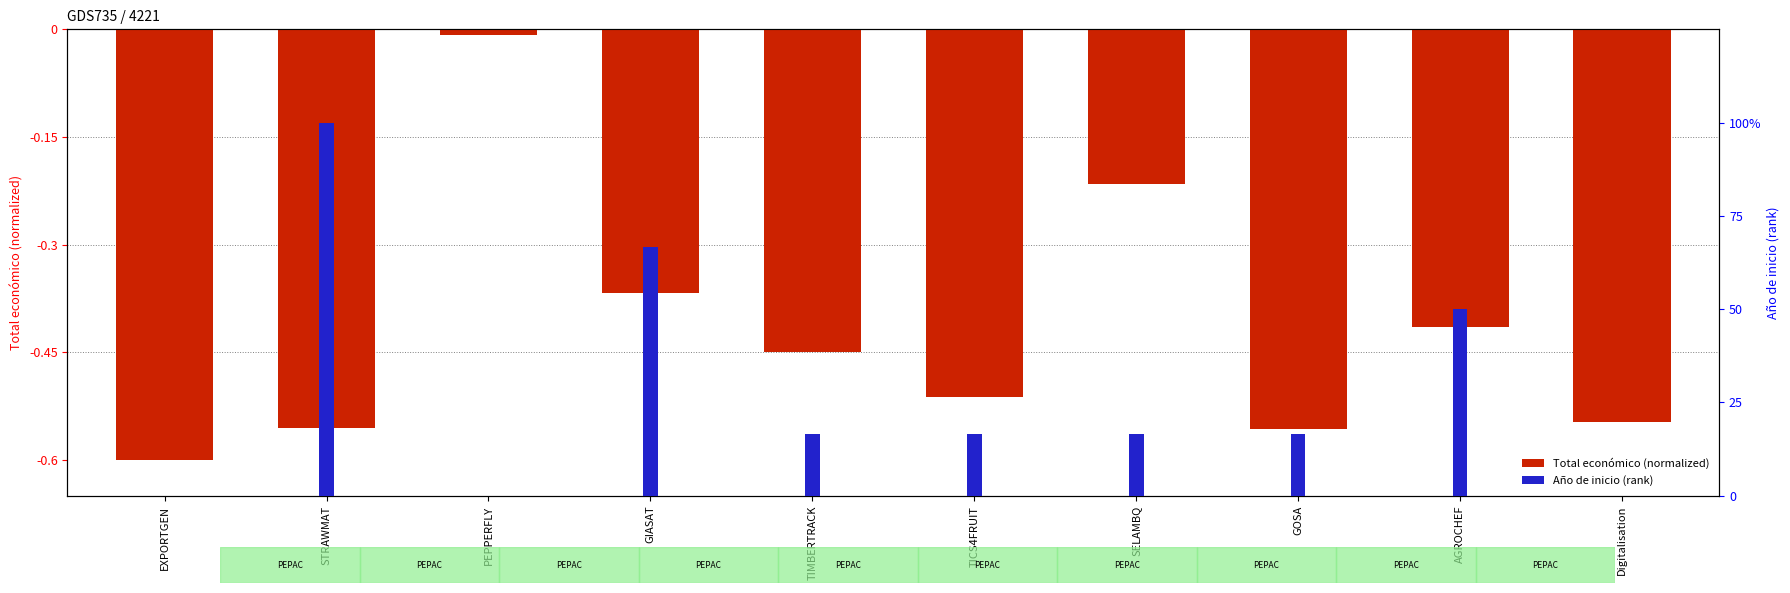

What is the smallest value displayed?

-0.6